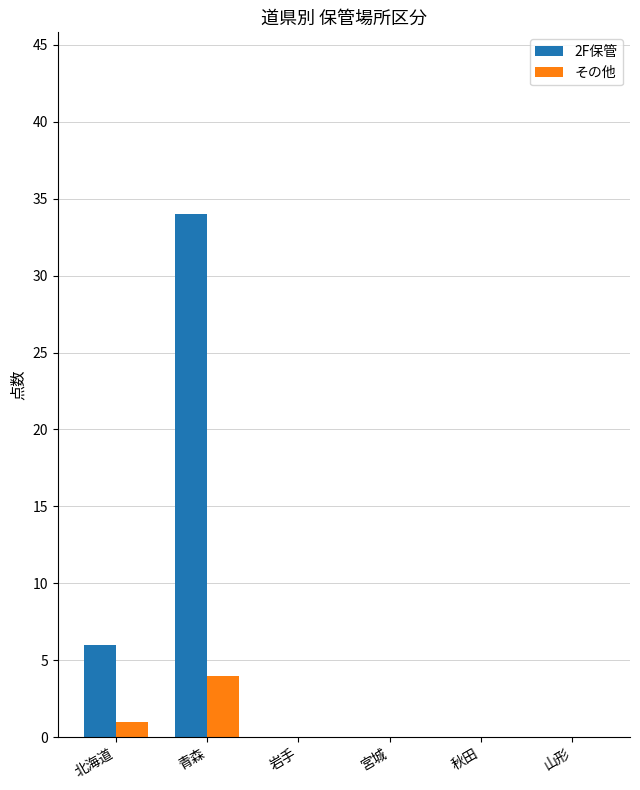

Between 北海道 and 岩手, which series saw the biggest shift?

2F保管